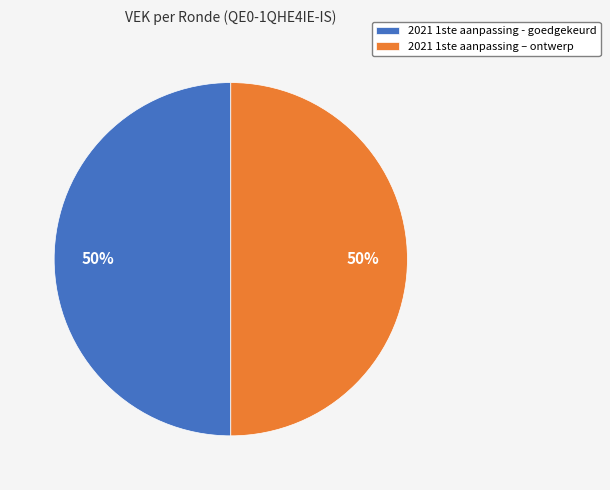

Do 2021 1ste aanpassing – ontwerp and 2021 1ste aanpassing - goedgekeurd together represent more than half of the pie?

Yes